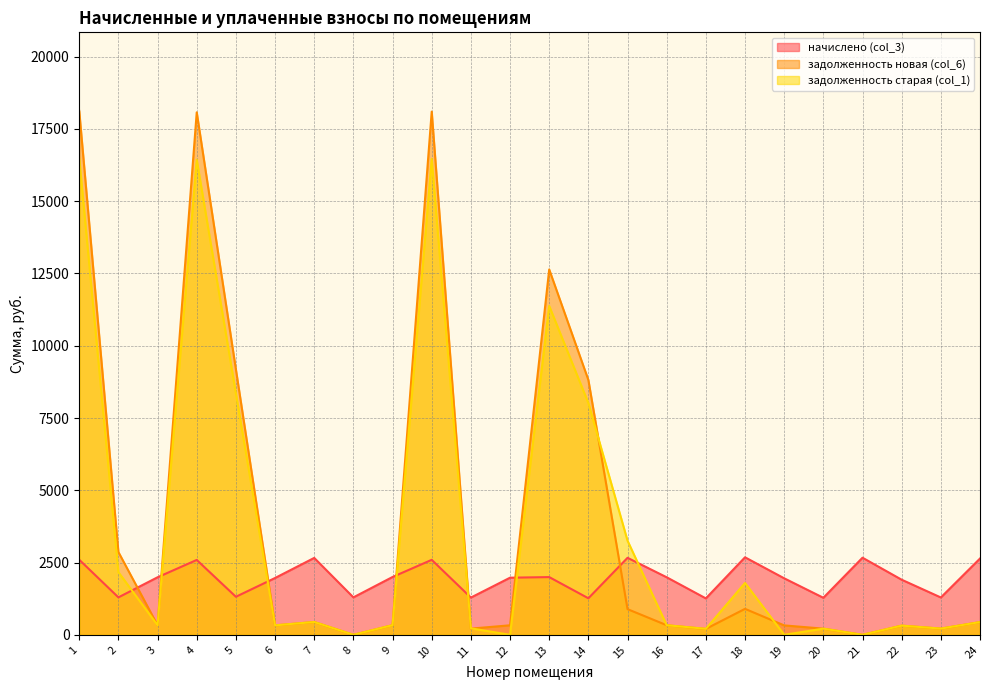

Reading left to right, extract all data points from this chart.

начислено (col_3): 2597.4	1295.2	1990.2	2590.4	1316.3	1965.6	2660.6	1295.2	2000.7	2593.9	1288.2	1976.2	1997.2	1263.6	2664.1	1990.2	1260.1	2681.6	1955.1	1281.2	2667.6	1906.0	1291.7	2639.5
задолженность новая (col_6): 18124.7	2863.8	331.7	18075.8	9185.1	327.6	443.4	0.0	333.4	18100.4	214.4	329.4	12640.1	8817.4	888.0	331.7	204.7	898.4	325.5	213.5	0.0	317.7	215.3	439.9
задолженность старая (col_1): 16482.2	2167.8	331.7	16437.7	8352.7	327.6	443.4	0.0	333.4	16460.1	224.3	0.0	11377.1	8018.4	3256.9	331.7	207.7	1794.7	0.0	213.5	0.0	317.7	215.3	439.9